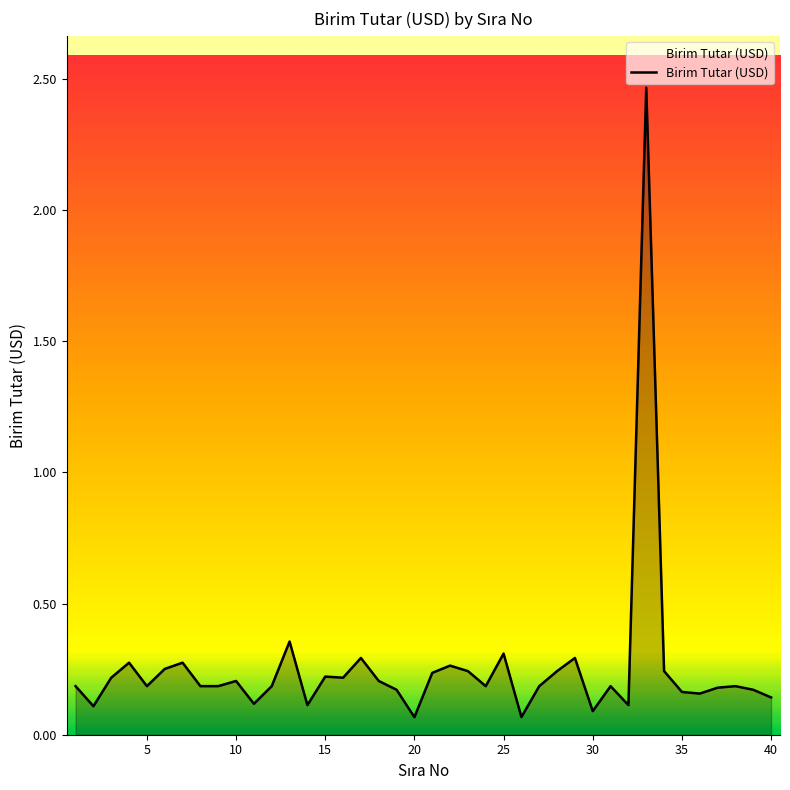

How many interior local valleys (lower than both neighbors) does the data have?

11